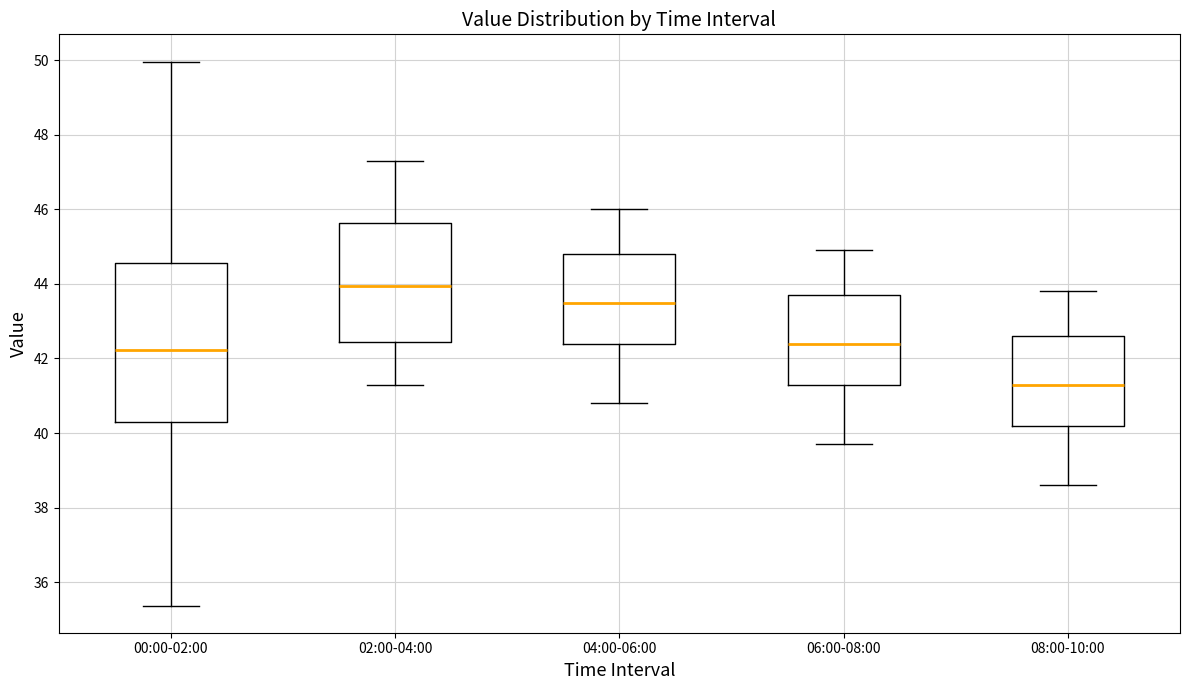

Comparing the boxes themselves (not the whiskers), which one is the tallest?

00:00-02:00